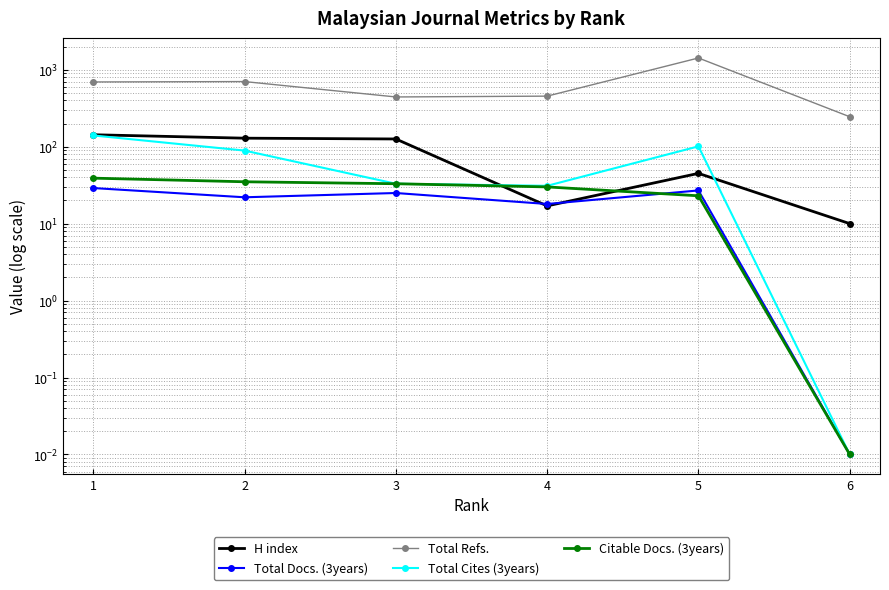

Which series has the largest range (max minus min)?

Total Refs.